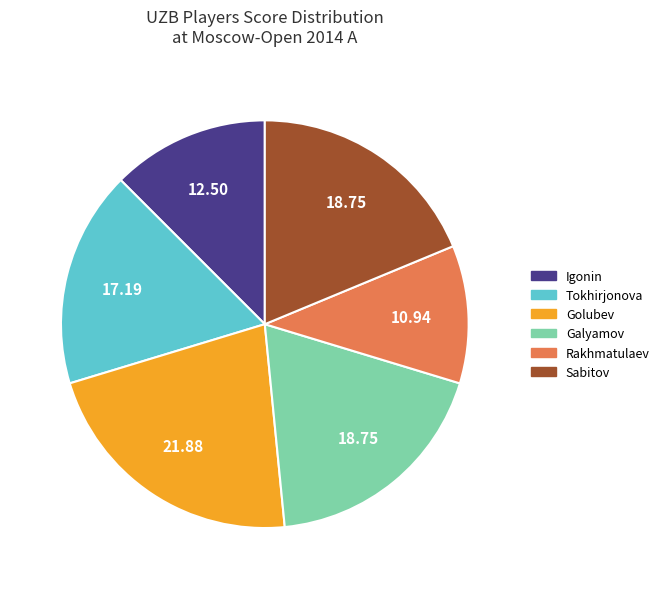

Does any single category account for the majority?

No